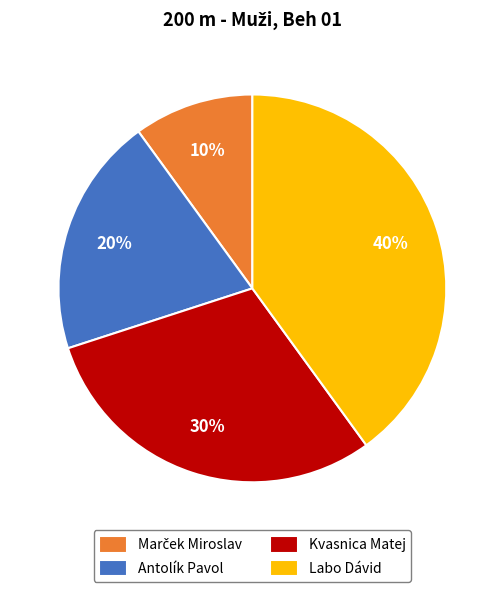

Is it true that Kvasnica Matej is 17% of the pie?

False